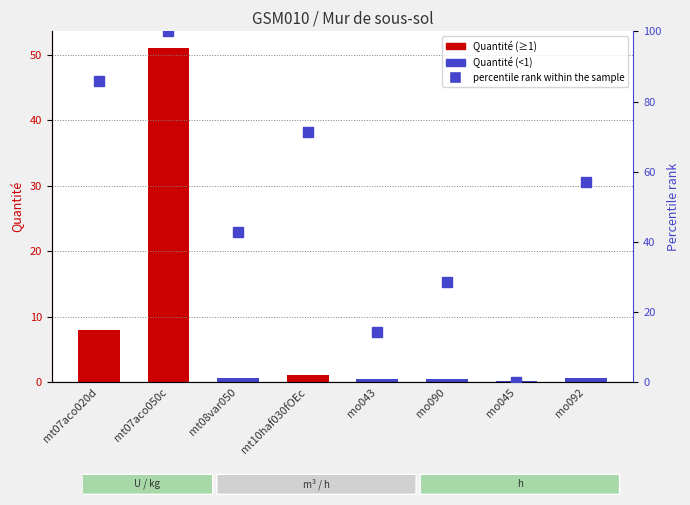

Which series changed the most between mt07aco020d and mt08var050?

percentile rank within the sample